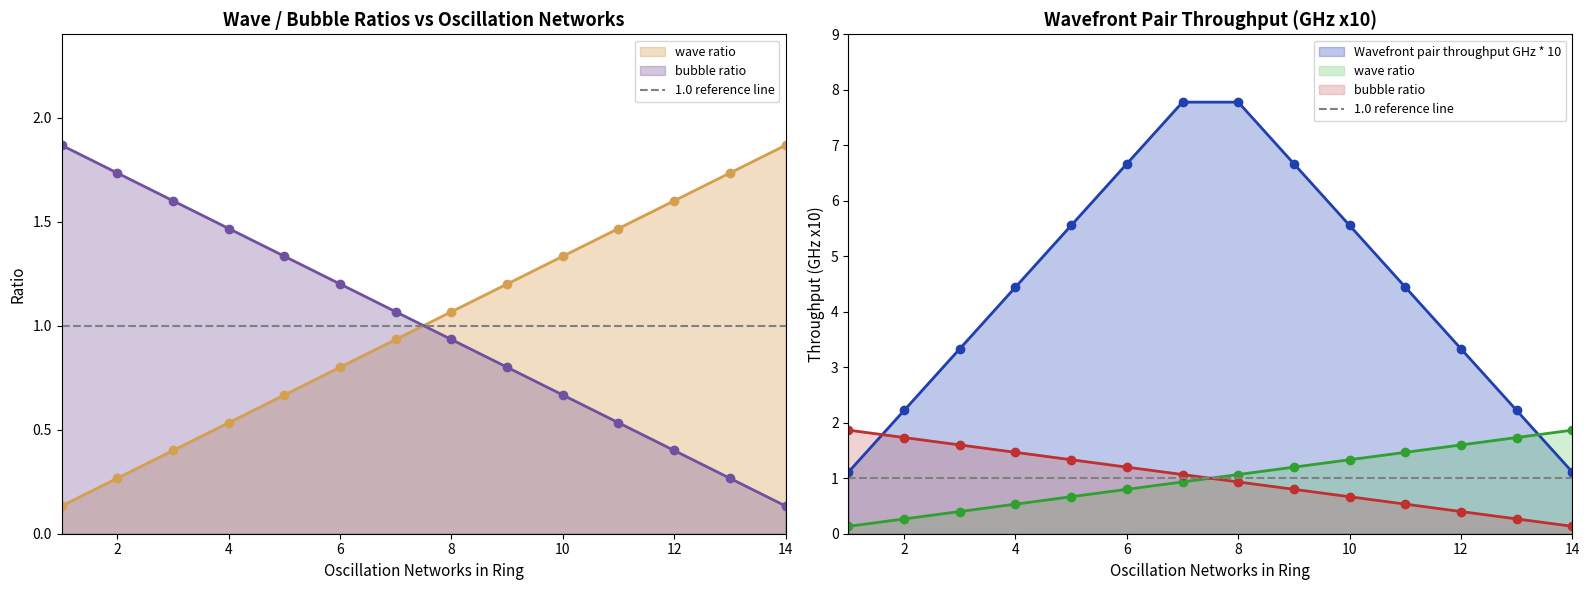

Reading left to right, transcribe all the data shown in this chart.

wave ratio: 0.1	0.3	0.4	0.5	0.7	0.8	0.9	1.1	1.2	1.3	1.5	1.6	1.7	1.9
bubble ratio: 1.9	1.7	1.6	1.5	1.3	1.2	1.1	0.9	0.8	0.7	0.5	0.4	0.3	0.1
Wavefront pair throughput GHz * 10: 1.1	2.2	3.3	4.4	5.6	6.7	7.8	7.8	6.7	5.6	4.4	3.3	2.2	1.1